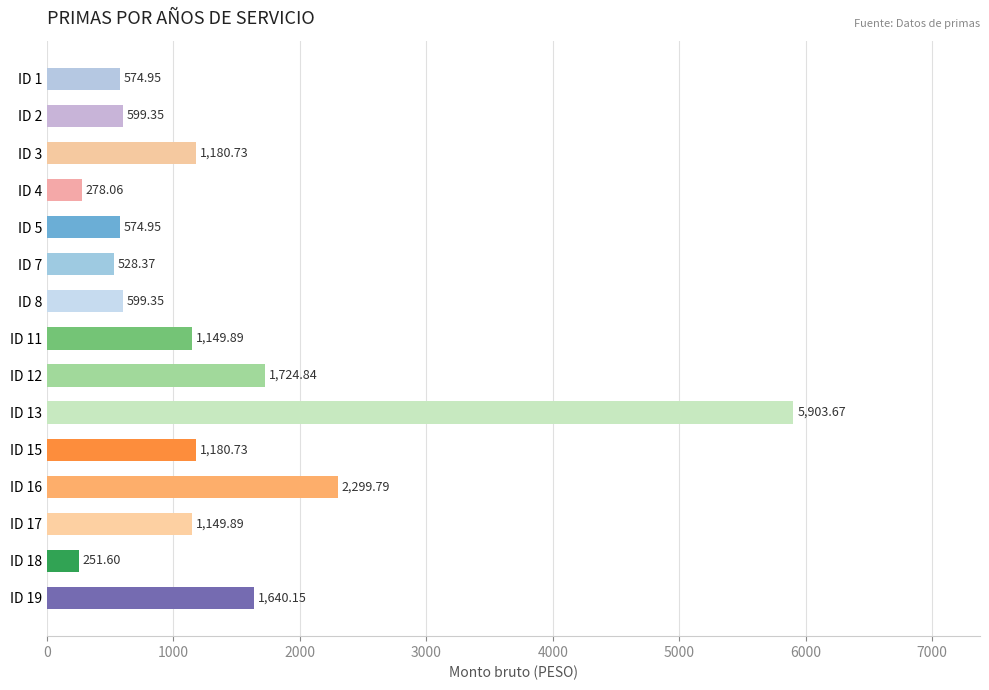

What is the difference between the maximum and minimum values?

5652.1